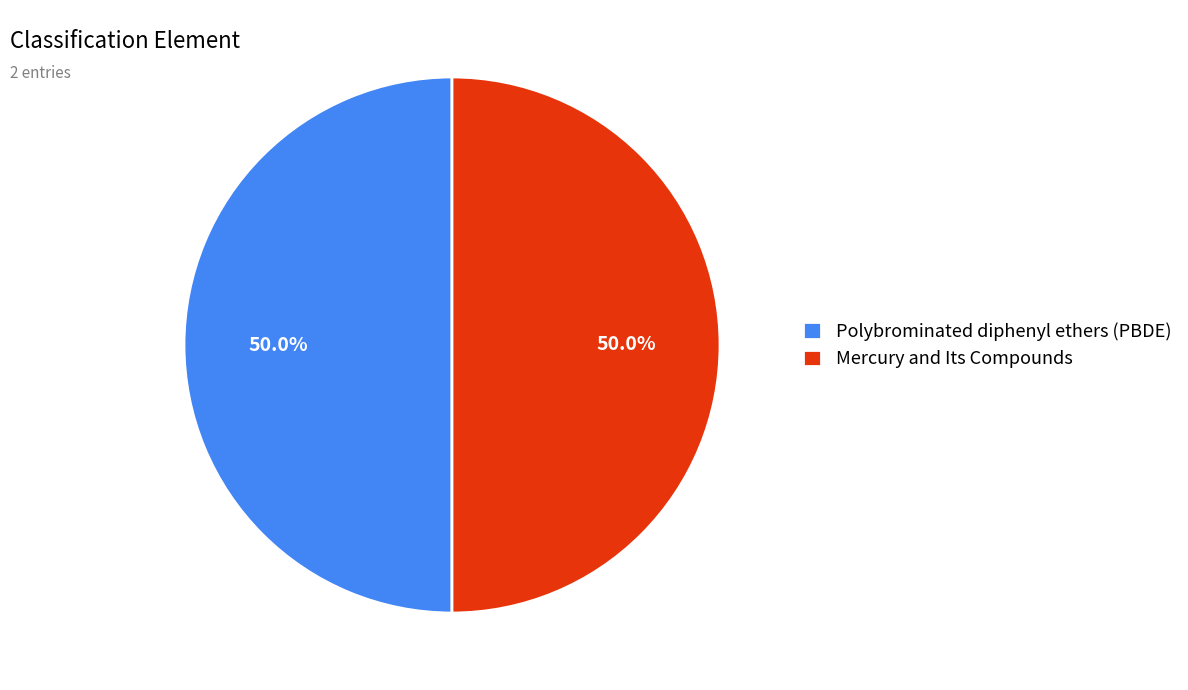

How much of the chart is everything except Mercury and Its Compounds?

50.0%